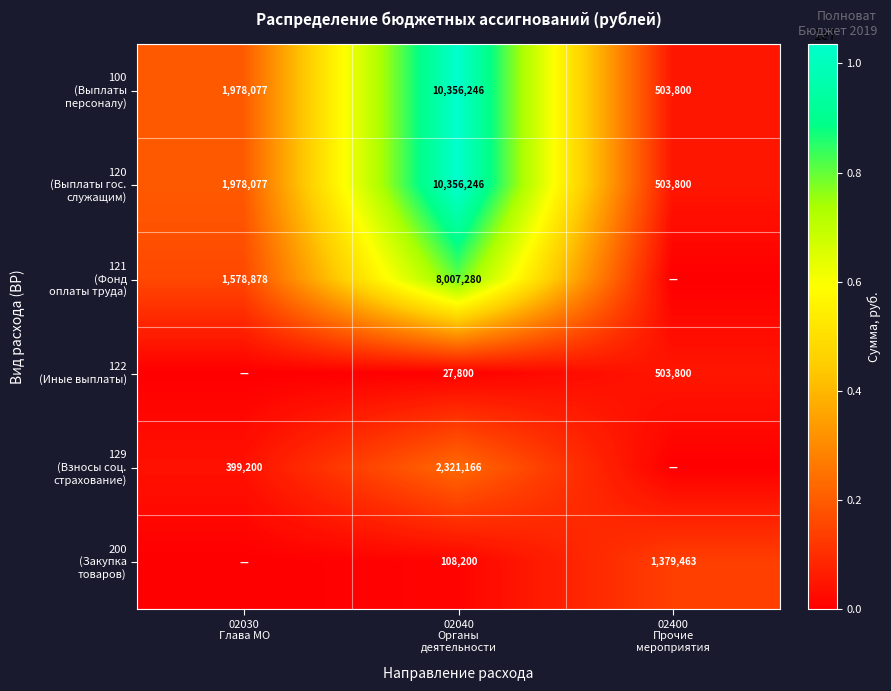

The 120 (Выплаты гос. служащим) series shows 2590241.3 at 02030 Глава МО. True or false?

False